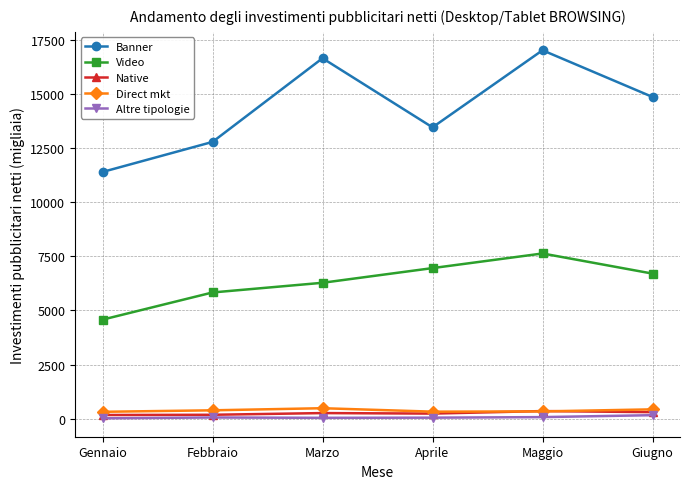

True or false: Banner and Altre tipologie intersect in this chart.

False